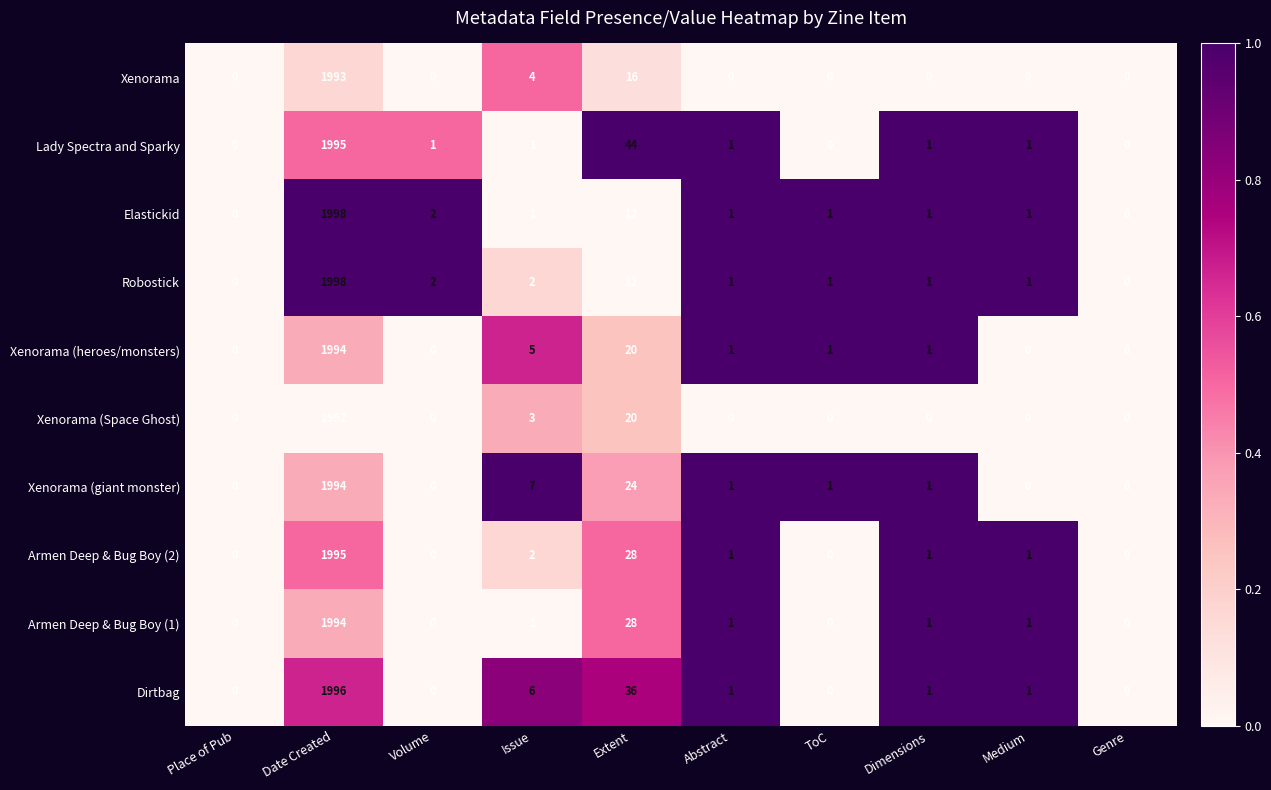

What is the difference between the second highest and minimum values in the Armen Deep & Bug Boy (2) series?

28